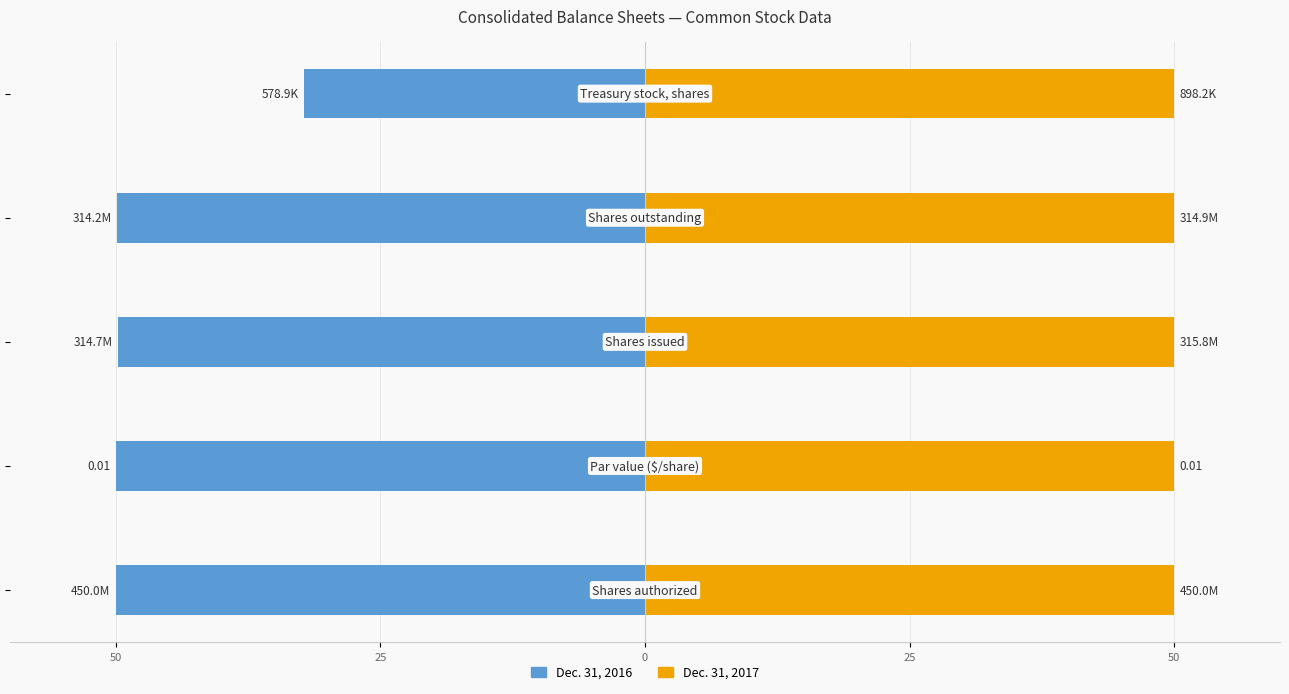

The value of Dec. 31, 2017 at 50 is 0.2. True or false?

False